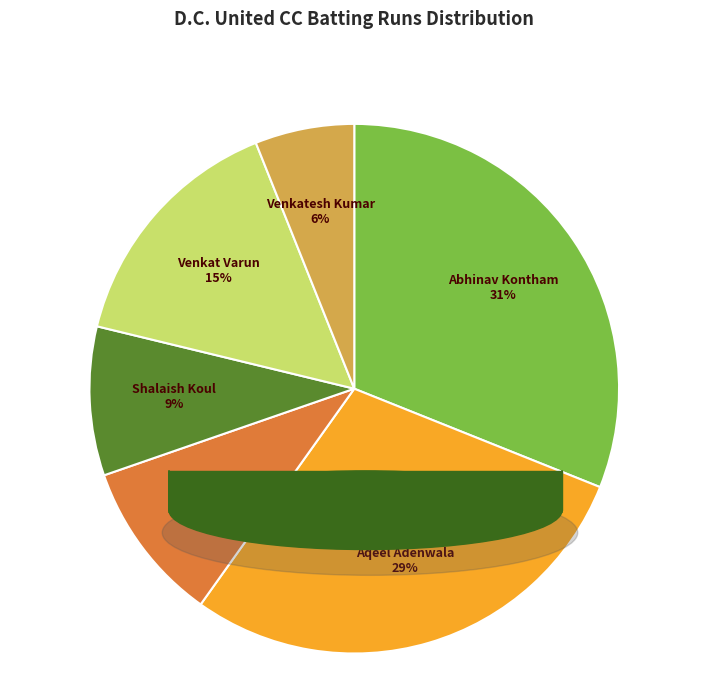

Which slice is the smallest?

Venkatesh Kumar